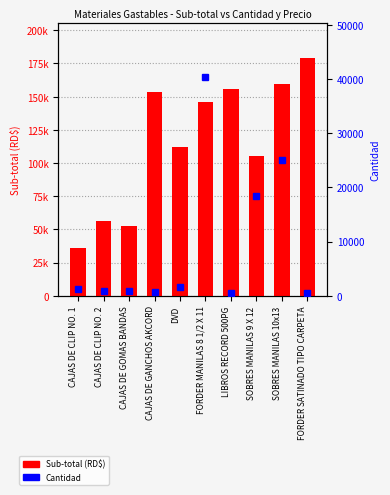

What is the label of the 9th bar from the right?

CAJAS DE CLIP NO. 2